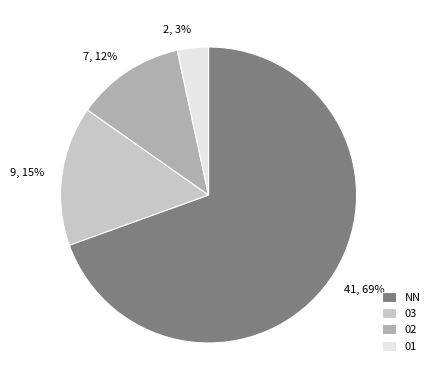

To the nearest percent, what is the combined percentage of 7, 12% and 9, 15%?

27%